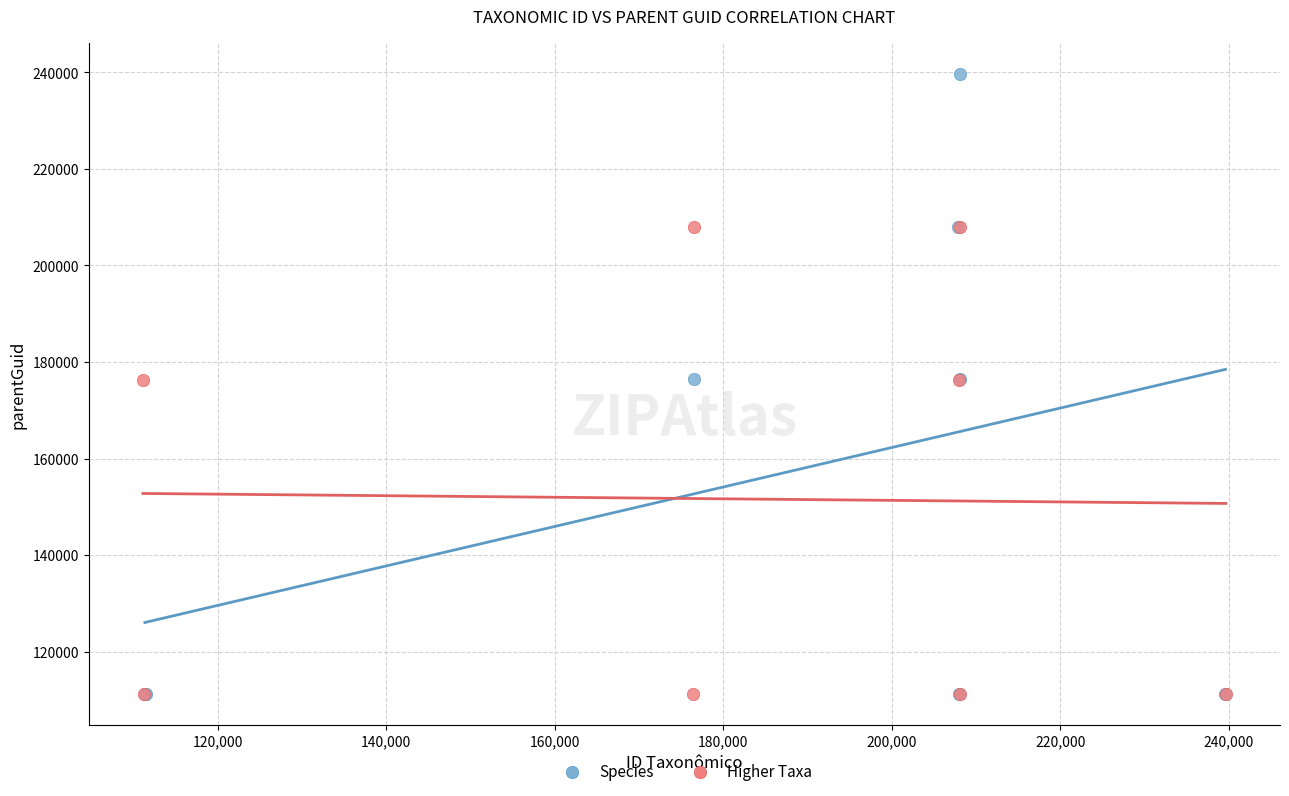

What are all the series names shown in the legend?

Species, Higher Taxa